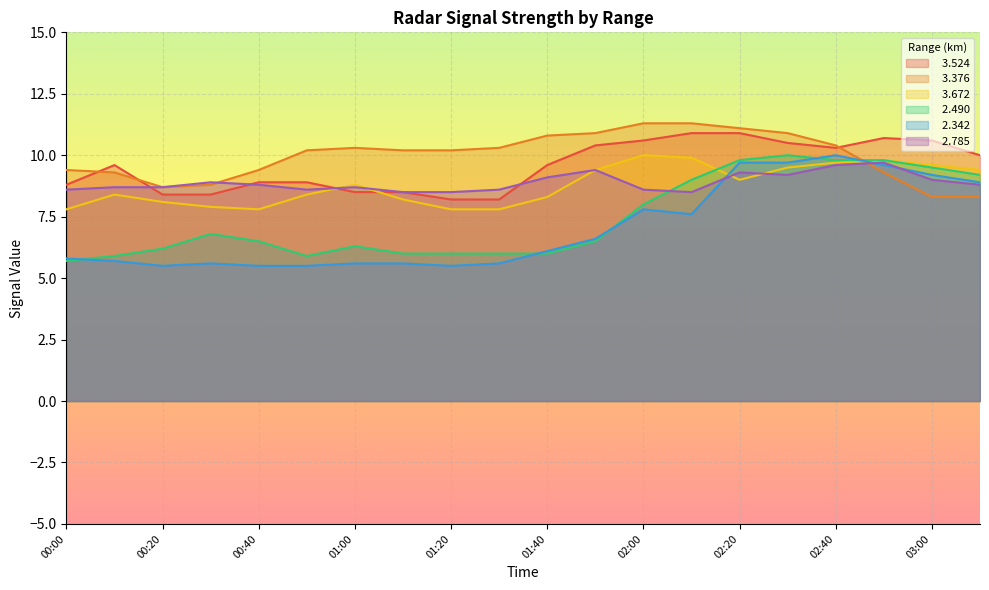

List the series in order of their peak value, highest first.

  3.376,   3.524,   3.672,   2.490,   2.342,   2.785